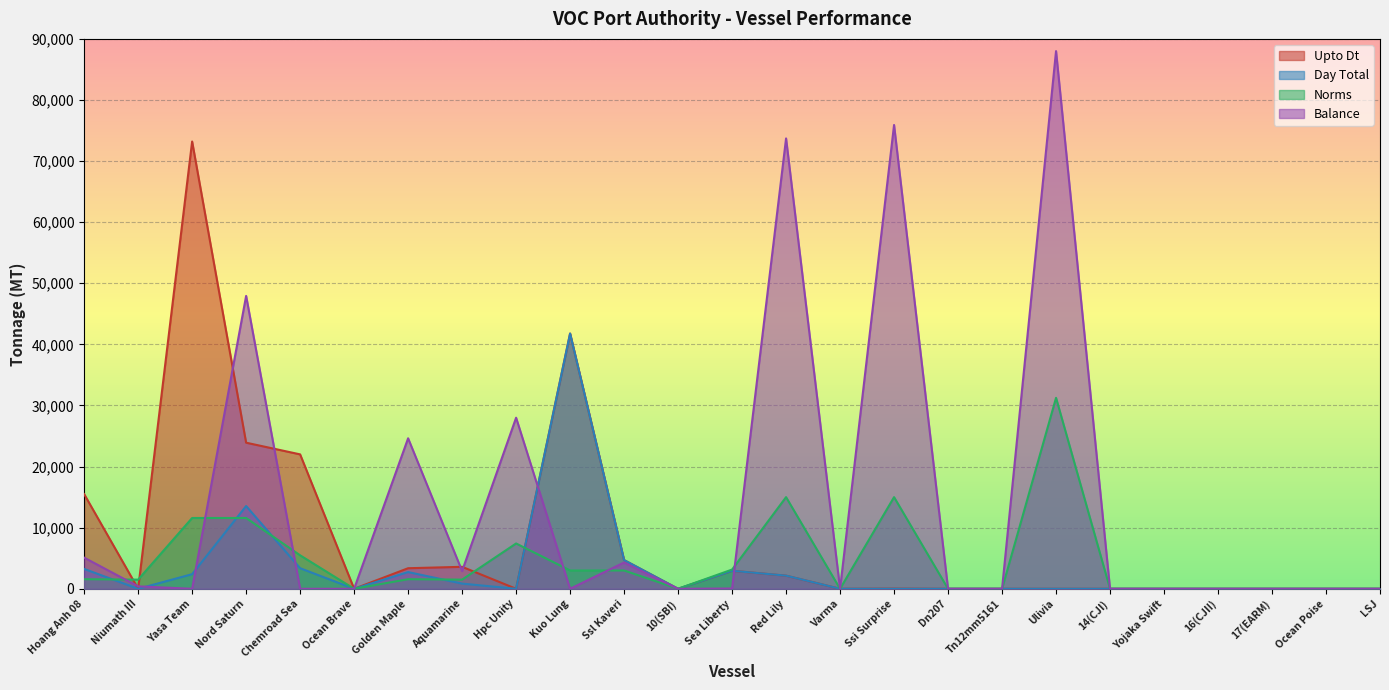

What position from the right is Kuo Lung?

16